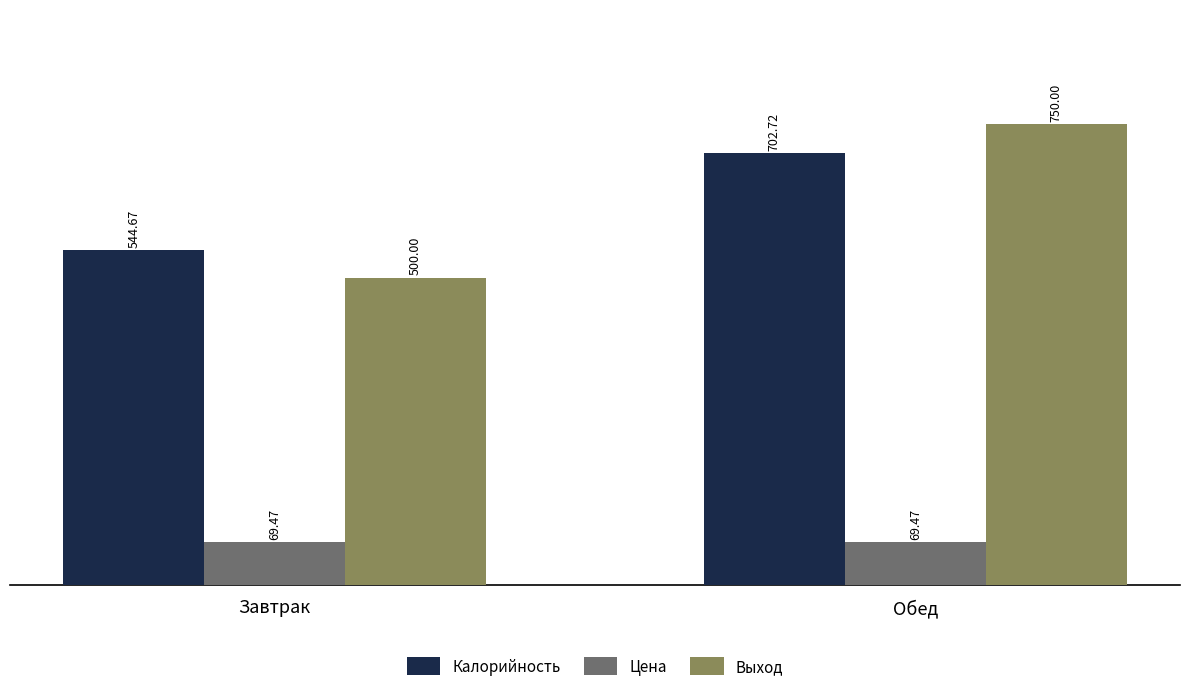

At which category is the sum across all series the highest?

Обед